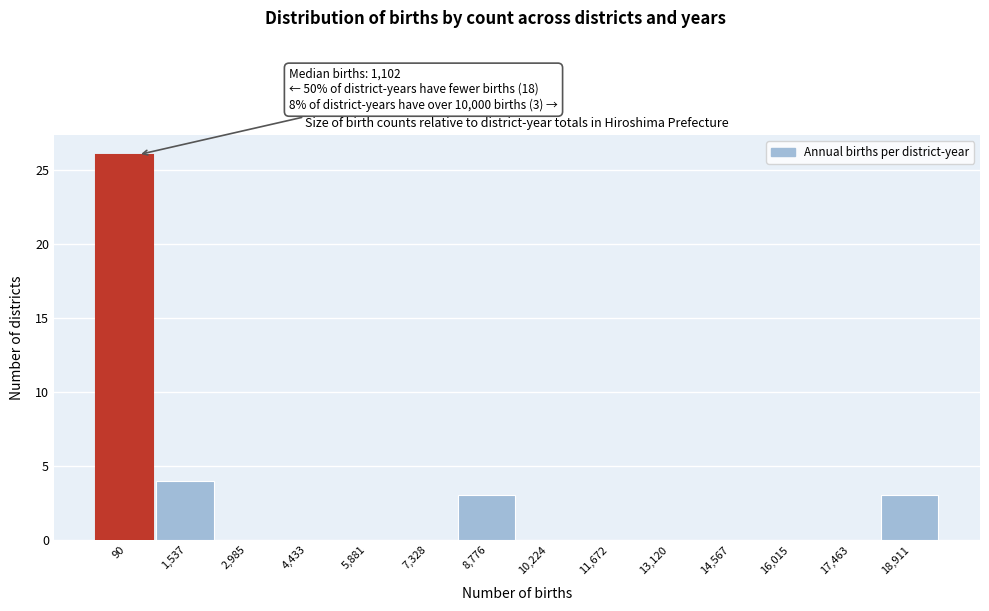

Reading left to right, transcribe all the data shown in this chart.

90=26	1,537=4	2,985=0	4,433=0	5,881=0	7,328=0	8,776=3	10,224=0	11,672=0	13,120=0	14,567=0	16,015=0	17,463=0	18,911=3